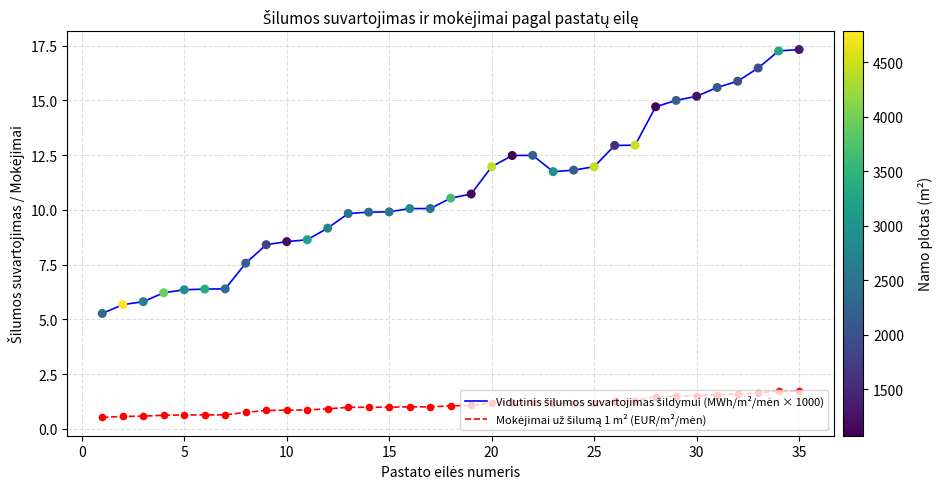

What is the minimum value shown in the chart?

0.5